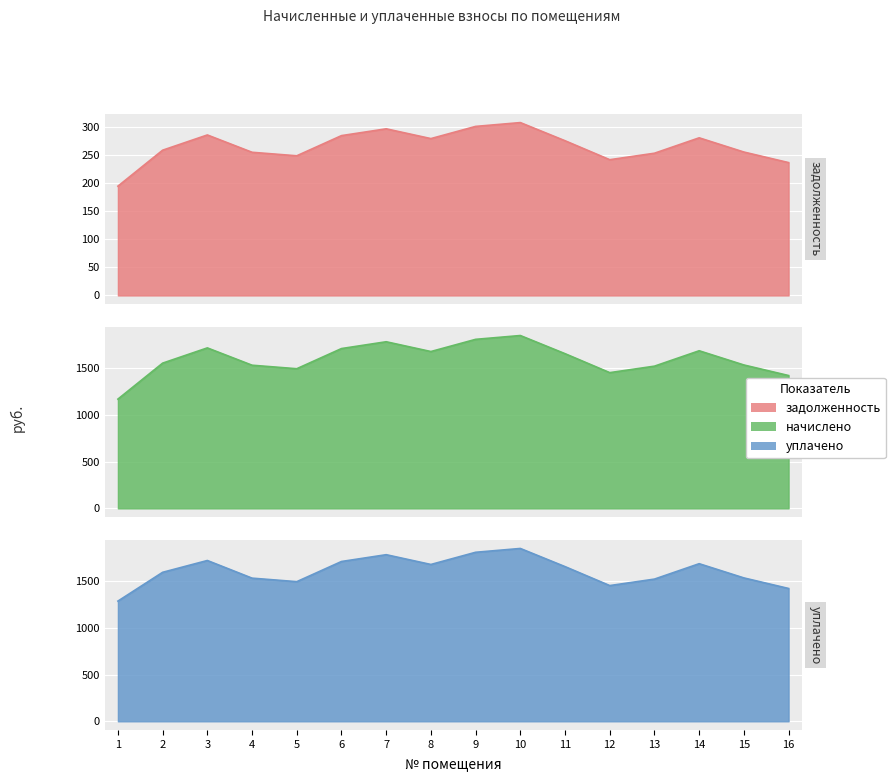

Count the number of data series in this chart.

3